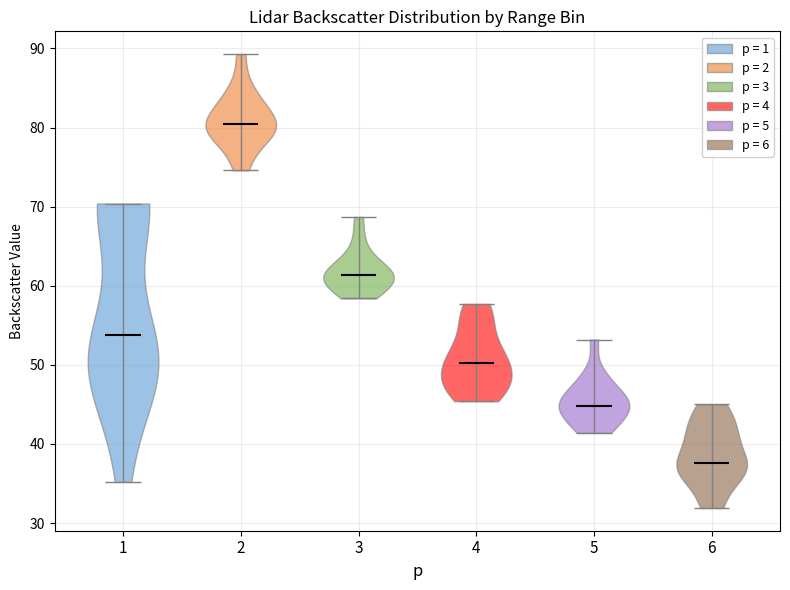

Reading left to right, read every violin against the y-axis: where its median line is, and the lowest and highest points it reaches. The values are not printed on the chart, so give them approximately, as read against the axis.

1: median line 54, lowest point 35, highest point 70
2: median line 80, lowest point 75, highest point 89
3: median line 61, lowest point 58, highest point 69
4: median line 50, lowest point 45, highest point 58
5: median line 45, lowest point 41, highest point 53
6: median line 38, lowest point 32, highest point 45